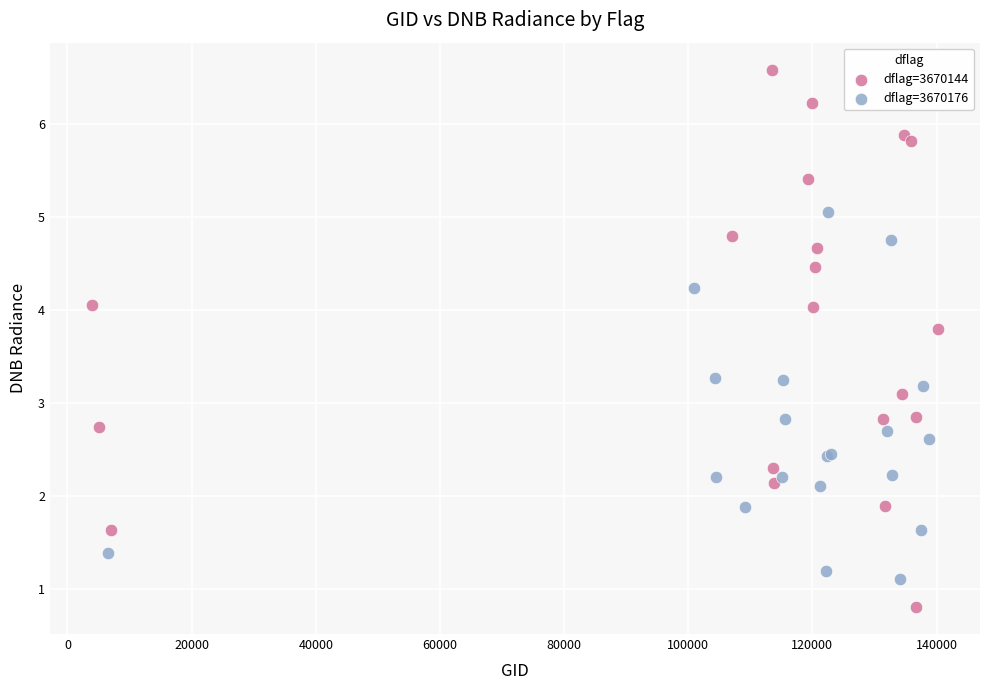

What are all the series names shown in the legend?

dflag=3670144, dflag=3670176